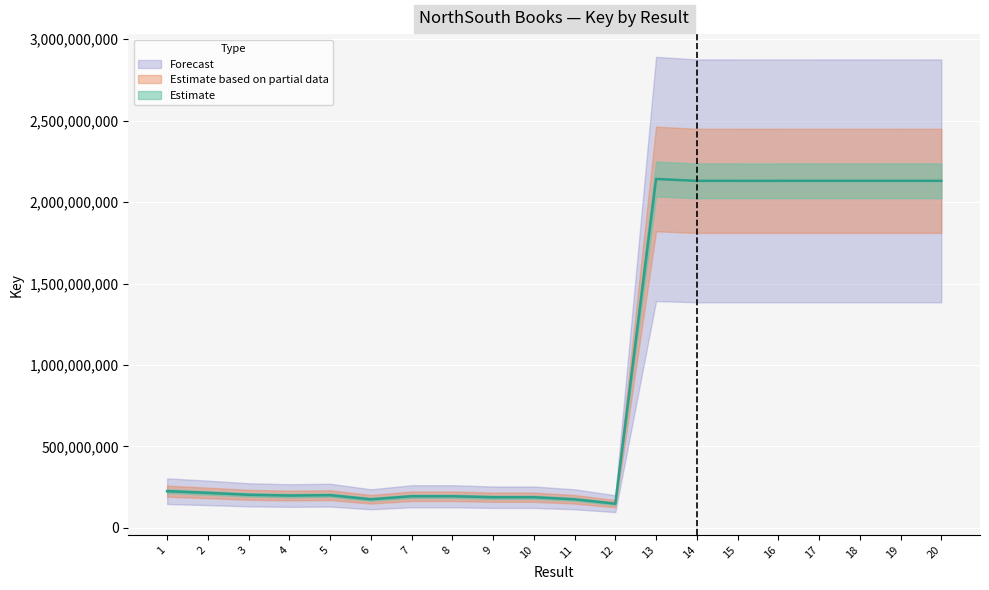

How many lines are shown in the chart?

1